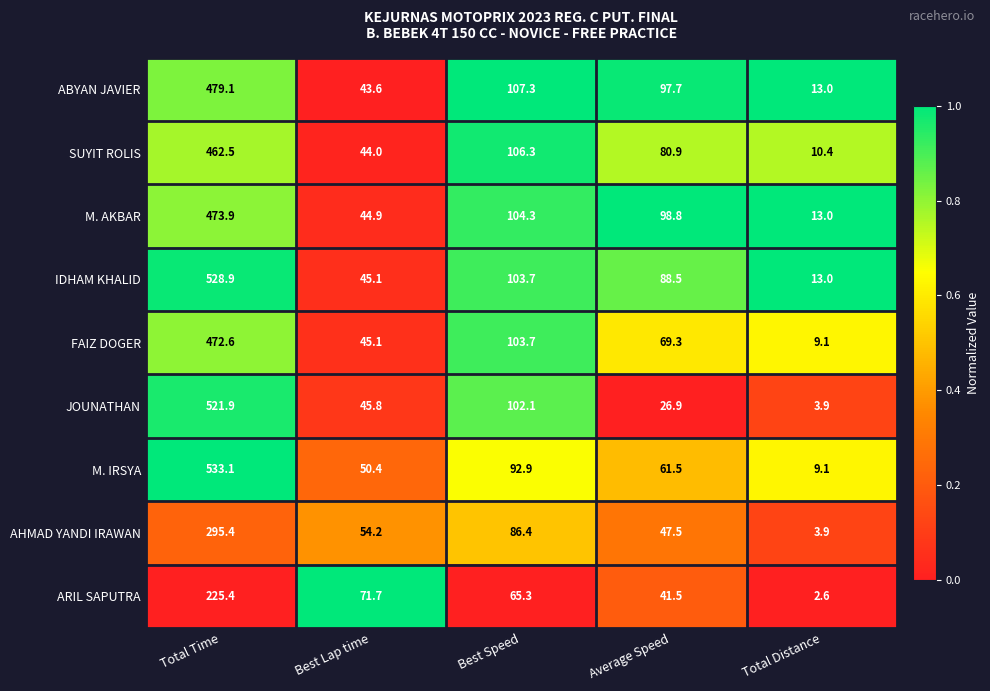

Where does the SUYIT ROLIS series first go above 80?

Total Time